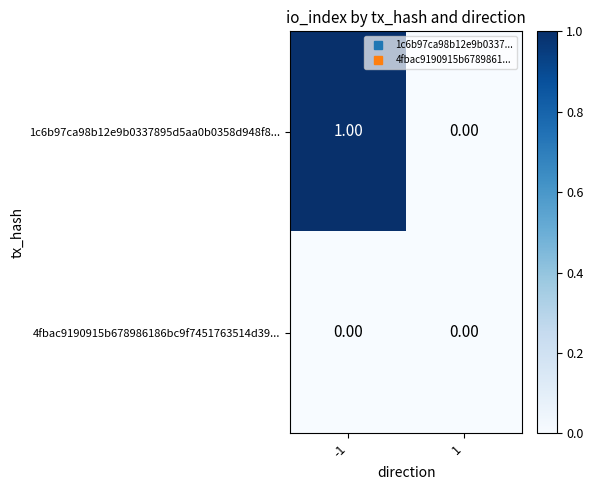

Between -1 and 1, which series saw the biggest shift?

1c6b97ca98b12e9b0337895d5aa0b0358d948f8...